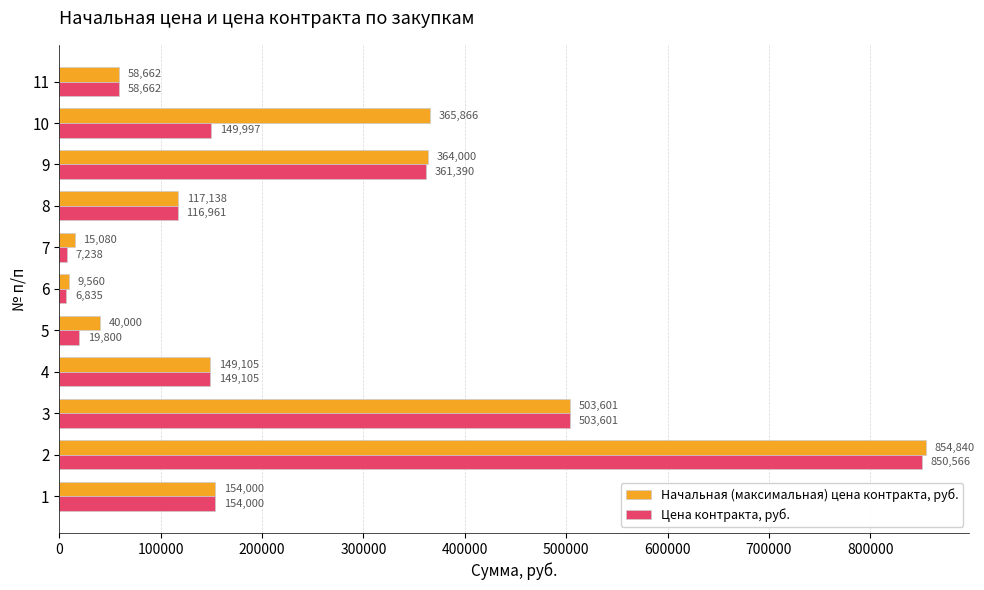

Rank the categories by Начальная (максимальная) цена контракта, руб. value from highest to lowest.

2, 3, 10, 9, 1, 4, 8, 11, 5, 7, 6